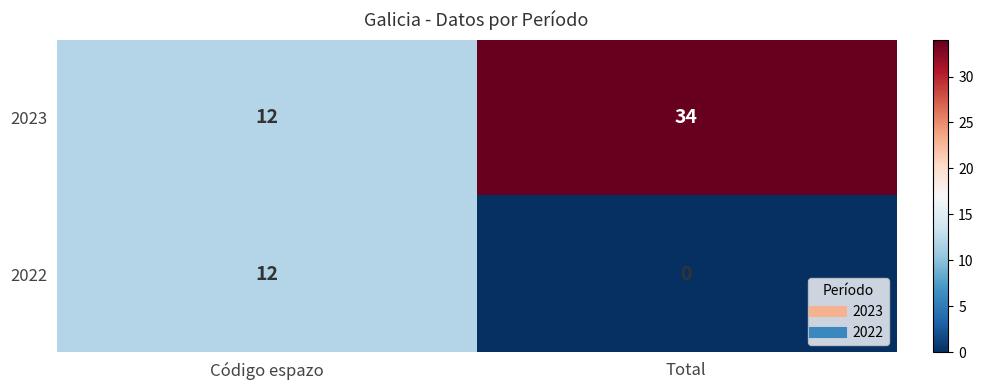

List the series in order of their overall mean, highest first.

2023, 2022